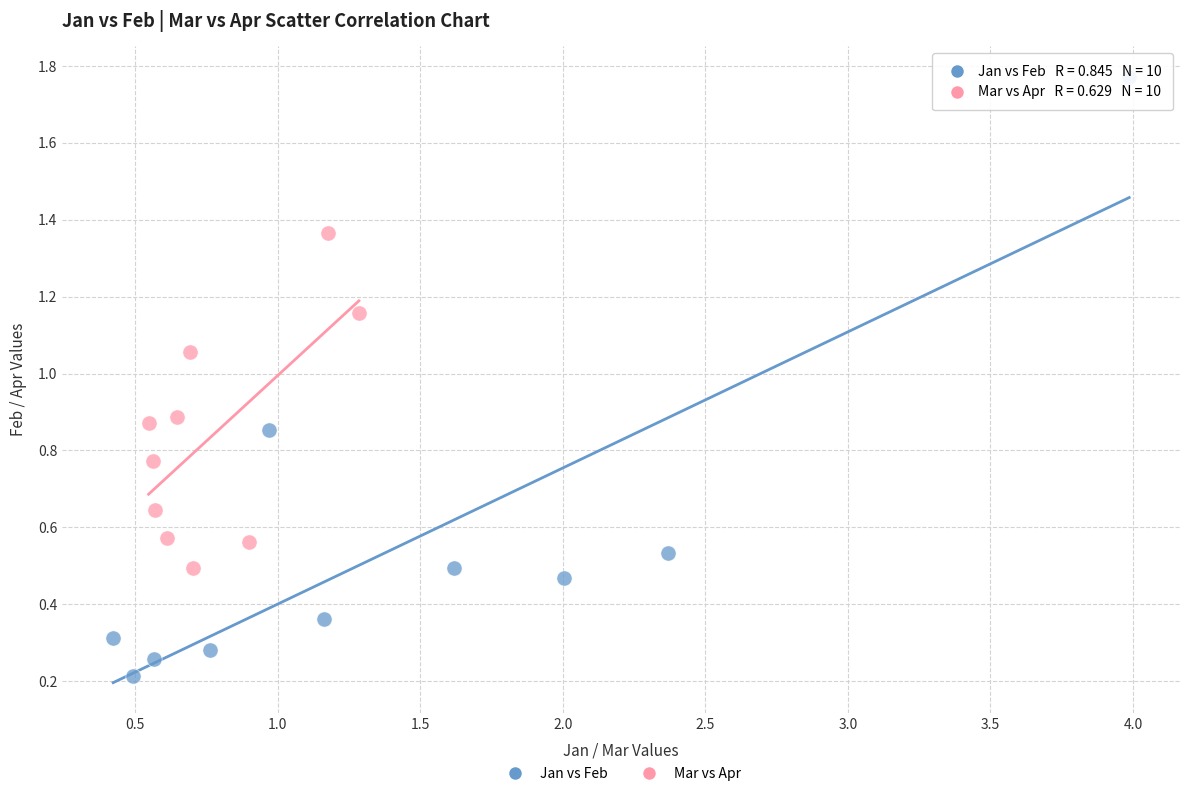

Which series reaches the maximum Y coordinate?

Jan vs Feb